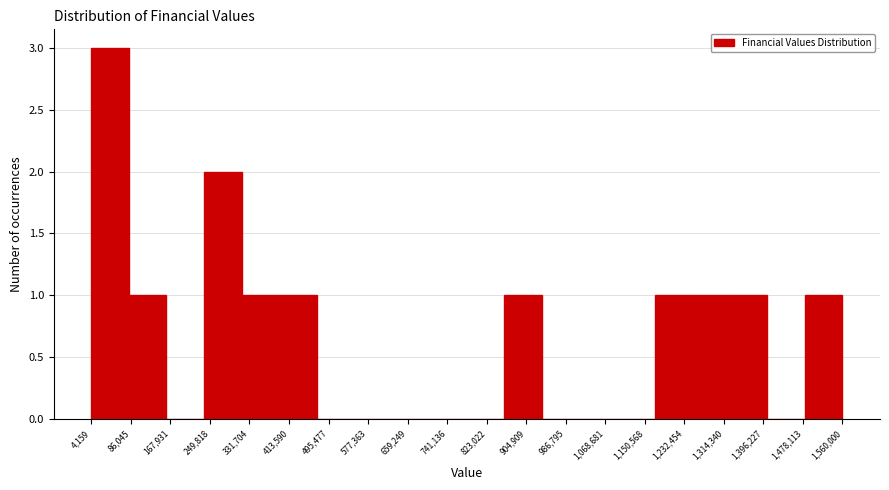

Reading left to right, transcribe this chart: for each bar, give the range it covers on the x-axis and its height. Neither the bar edges nor the heights are printed on the chart, so give them approximately, as read against the axes.

0 to 80000: 3
80000 to 160000: 1
160000 to 240000: 0
240000 to 320000: 2
320000 to 390000: 1
390000 to 470000: 1
470000 to 550000: 0
550000 to 630000: 0
630000 to 700000: 0
700000 to 780000: 0
780000 to 860000: 0
860000 to 940000: 1
940000 to 1020000: 0
1020000 to 1090000: 0
1090000 to 1170000: 0
1170000 to 1250000: 1
1250000 to 1330000: 1
1330000 to 1400000: 1
1400000 to 1480000: 0
1480000 to 1560000: 1